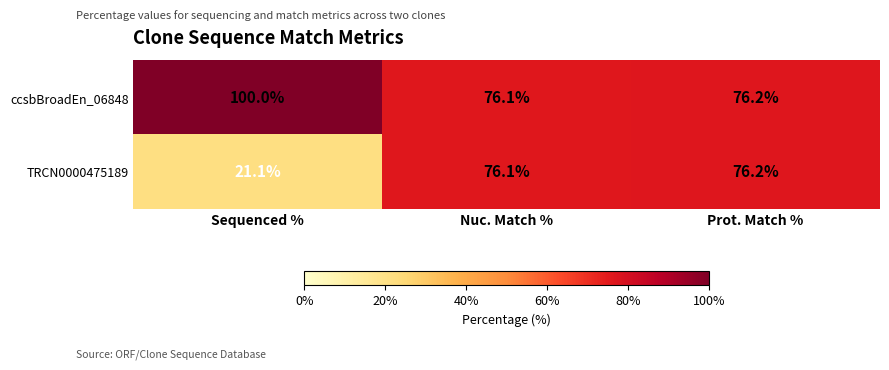

Rank the categories by ccsbBroadEn_06848 value from lowest to highest.

Nuc. Match %, Prot. Match %, Sequenced %